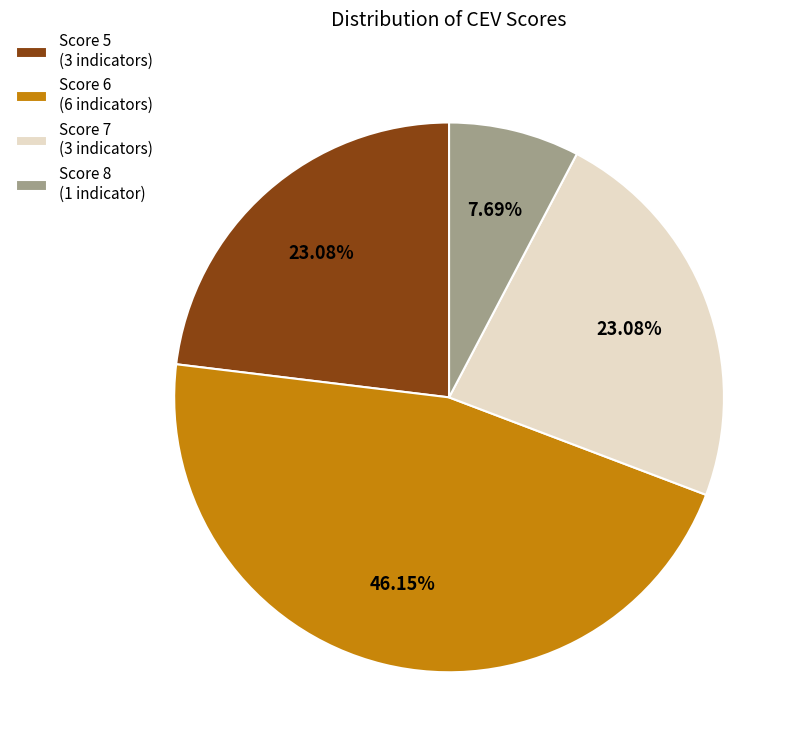

Does any single category account for the majority?

No